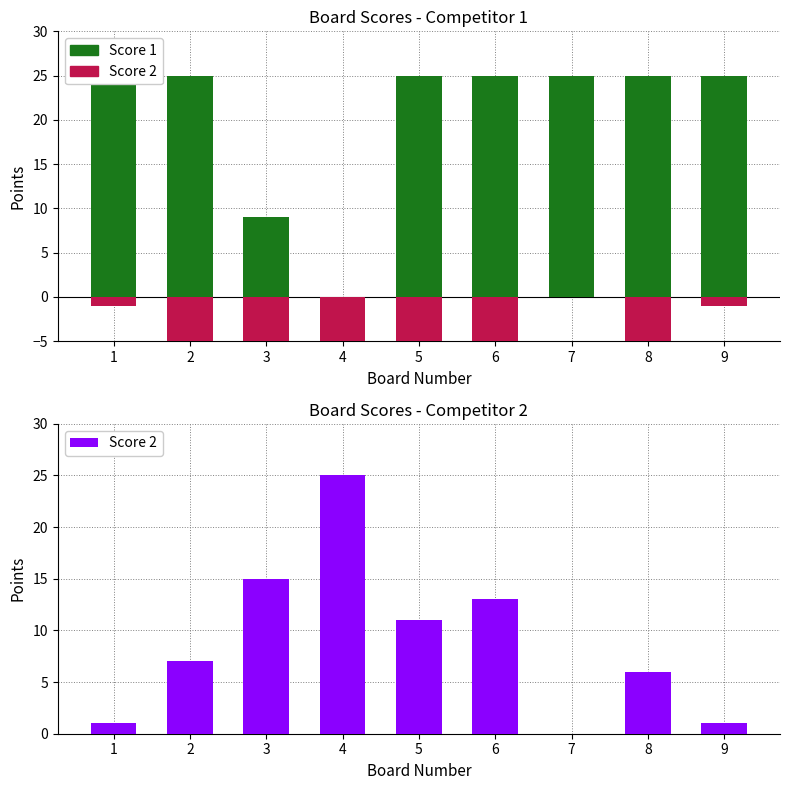

What is the total value across all series at 3?

9